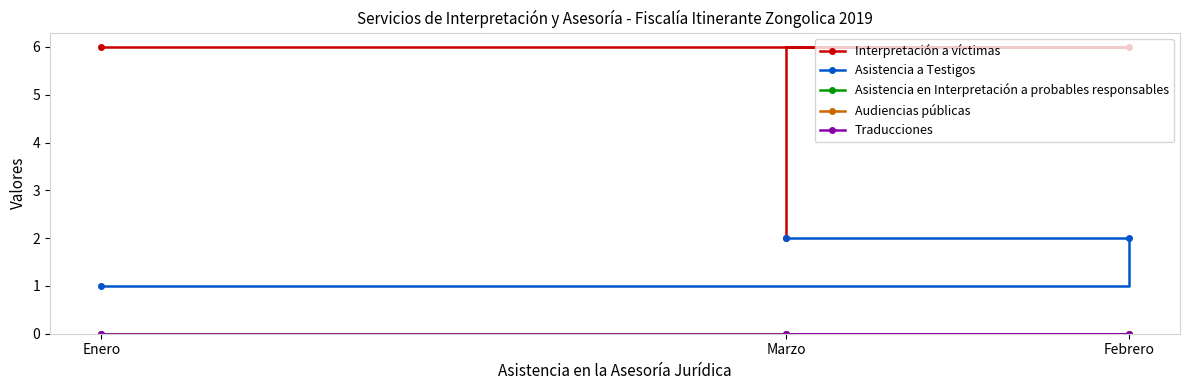

Reading left to right, transcribe all the data shown in this chart.

Interpretación a víctimas: Enero=6	Febrero=6	Marzo=2
Asistencia a Testigos: Enero=1	Febrero=2	Marzo=2
Asistencia en Interpretación a probables responsables: Enero=0	Febrero=0	Marzo=0
Audiencias públicas: Enero=0	Febrero=0	Marzo=0
Traducciones: Enero=0	Febrero=0	Marzo=0